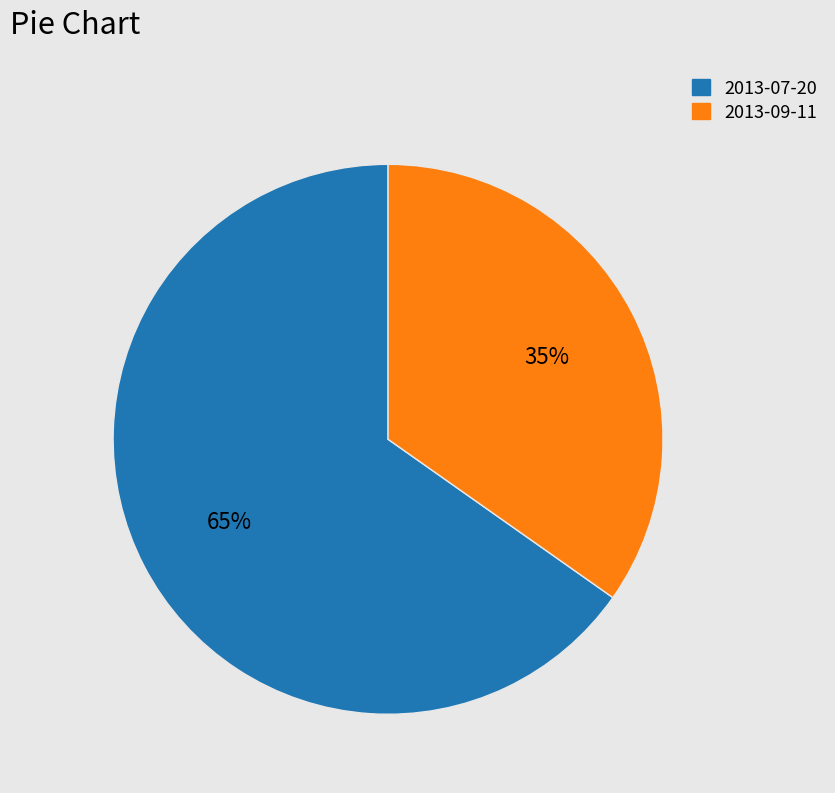

Rank the categories by value from highest to lowest.

2013-07-20, 2013-09-11